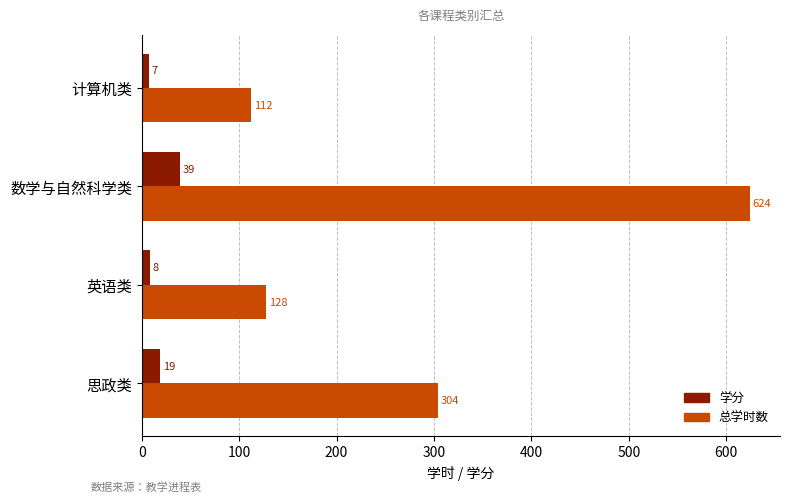

Which series has the largest total across all categories?

总学时数